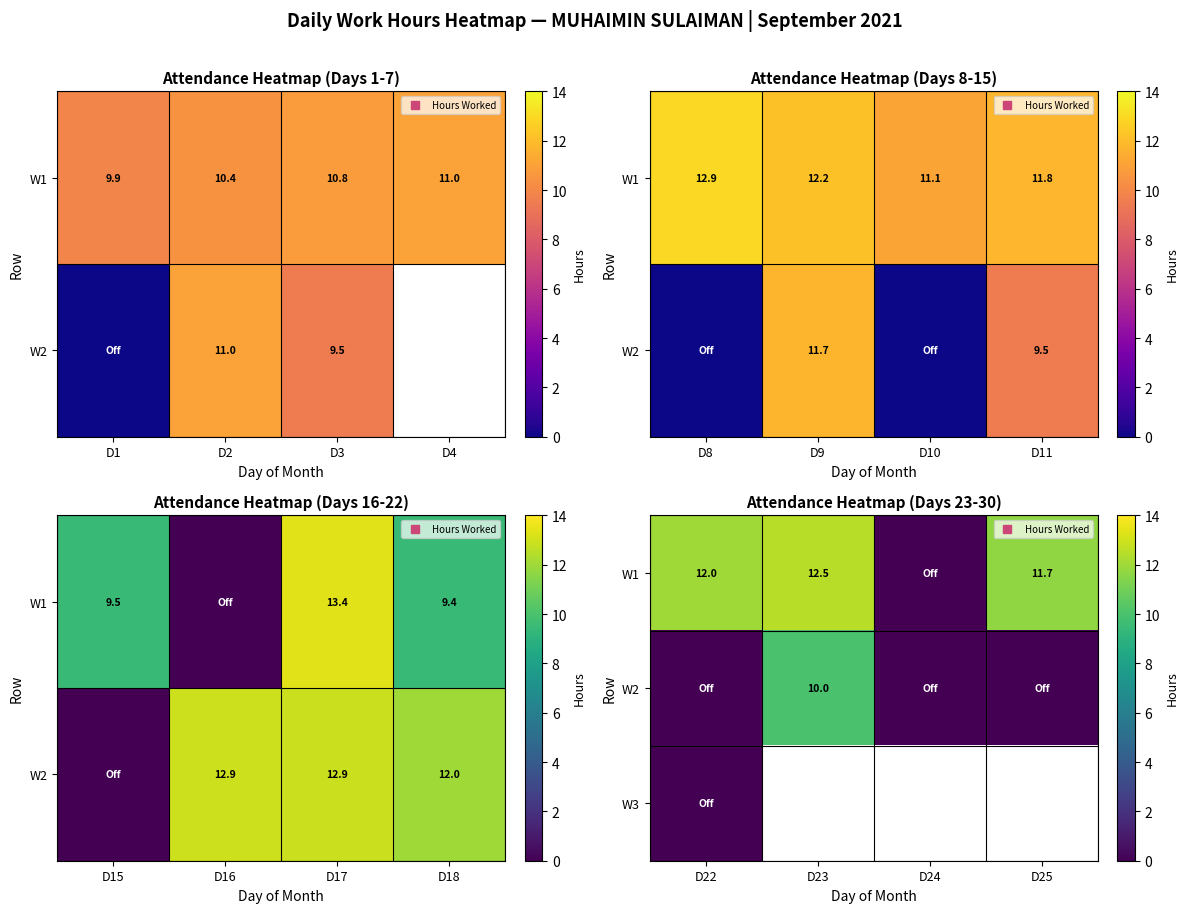

At how many categories does at least one series exceed 3?

3